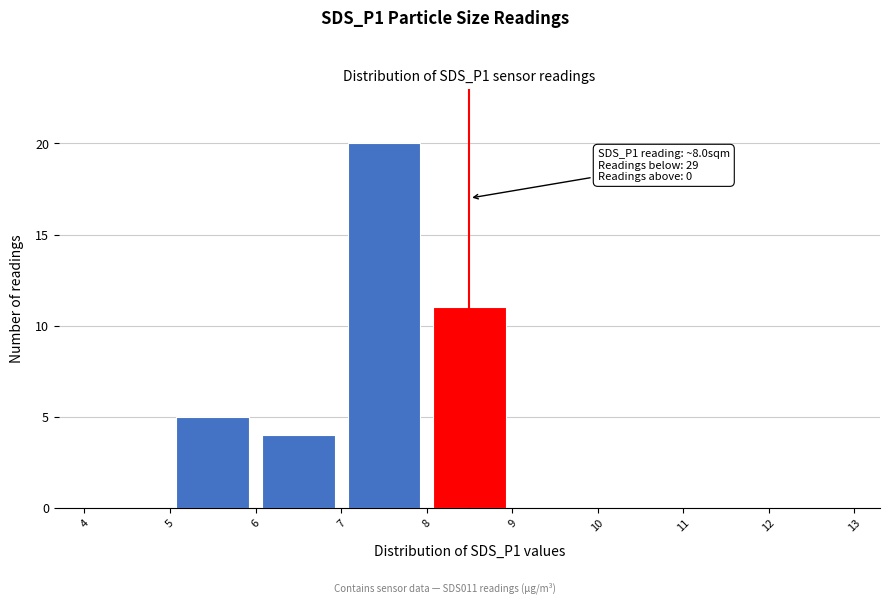

Which range on the x-axis has the tallest bar?

7 to 8